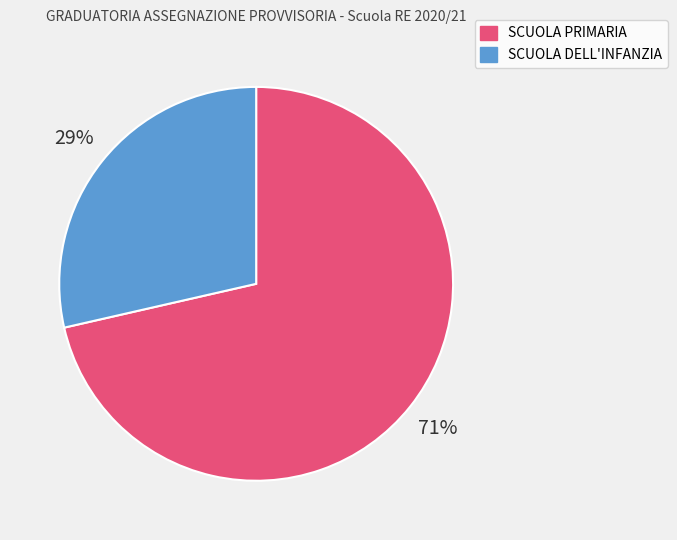

Rank the categories by value from highest to lowest.

SCUOLA PRIMARIA, SCUOLA DELL'INFANZIA